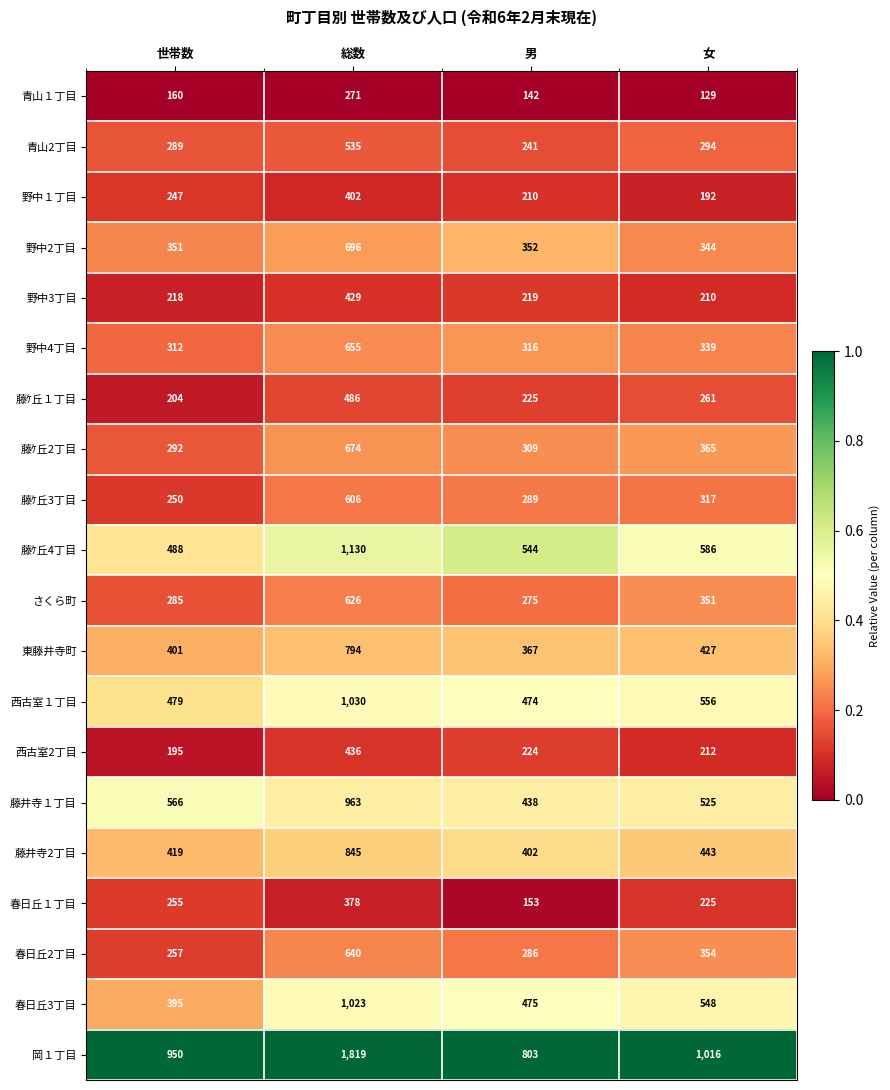

Count the number of categories in the chart.

4